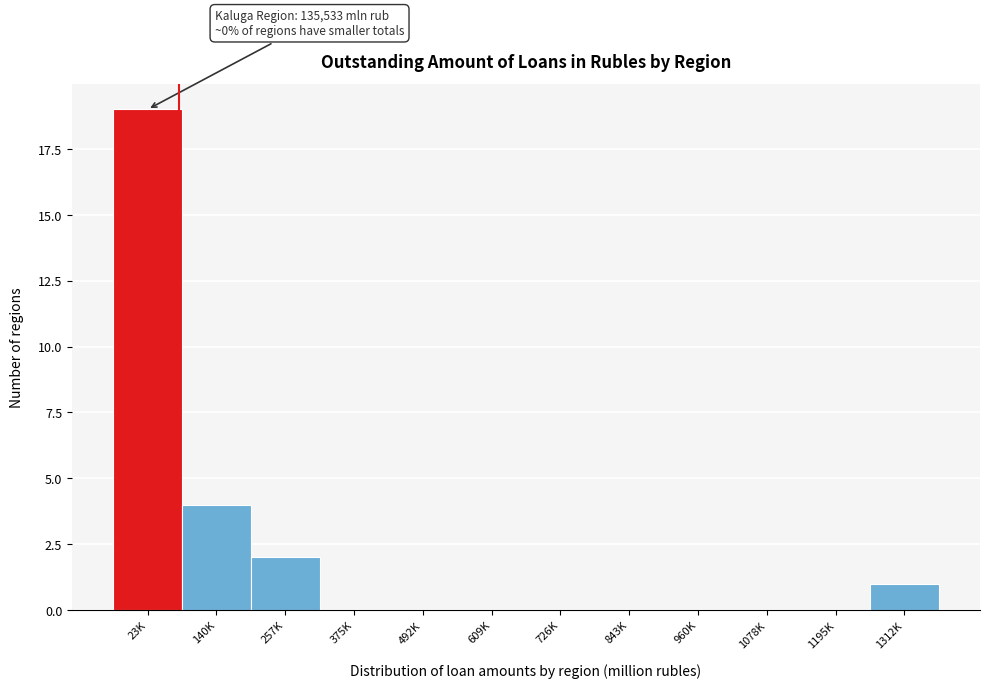

Reading left to right, extract all data points from this chart.

23K=19	140K=4	257K=2	375K=0	492K=0	609K=0	726K=0	843K=0	960K=0	1078K=0	1195K=0	1312K=1